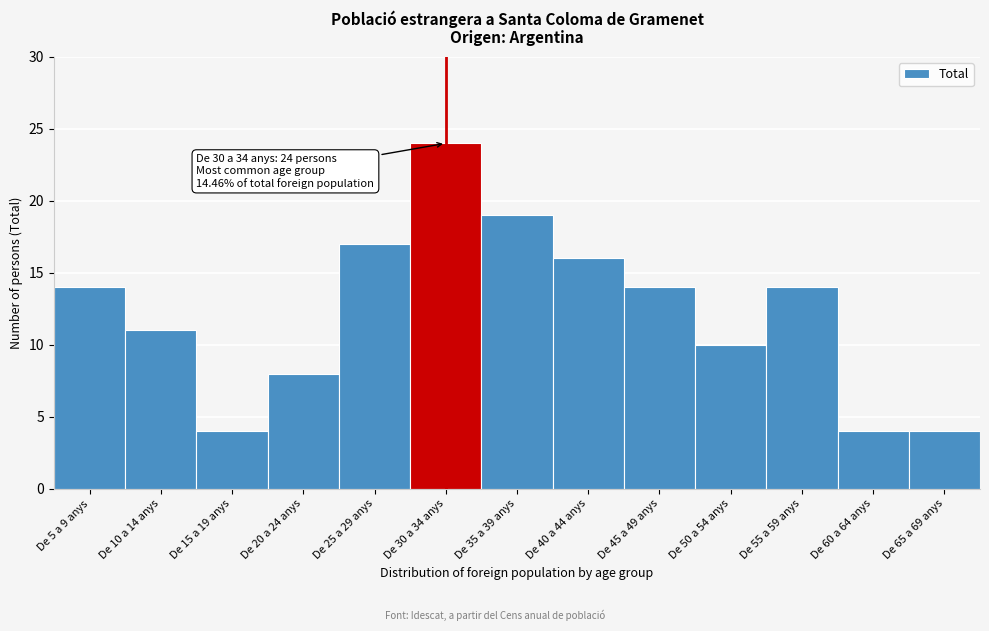

Reading right to left, transcribe all the data shown in this chart.

4	4	14	10	14	16	19	24	17	8	4	11	14